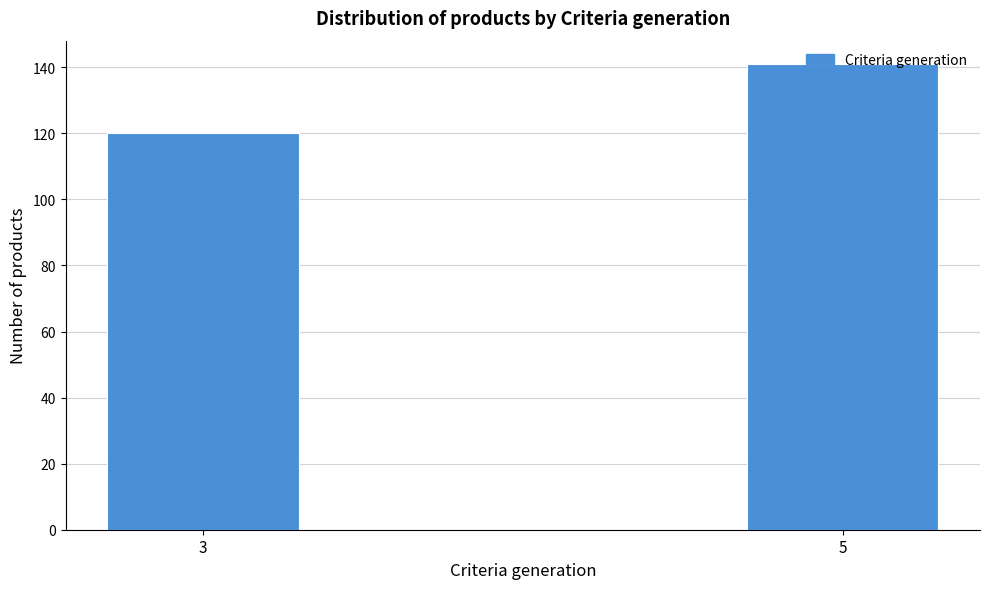

Is it true that the value at 3 is 120?

True